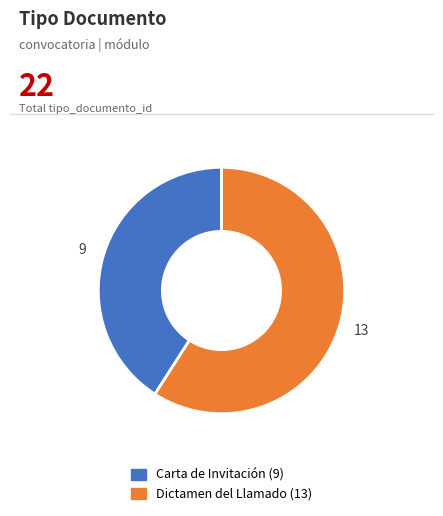

Does Carta de Invitación represent more than half of the total?

No